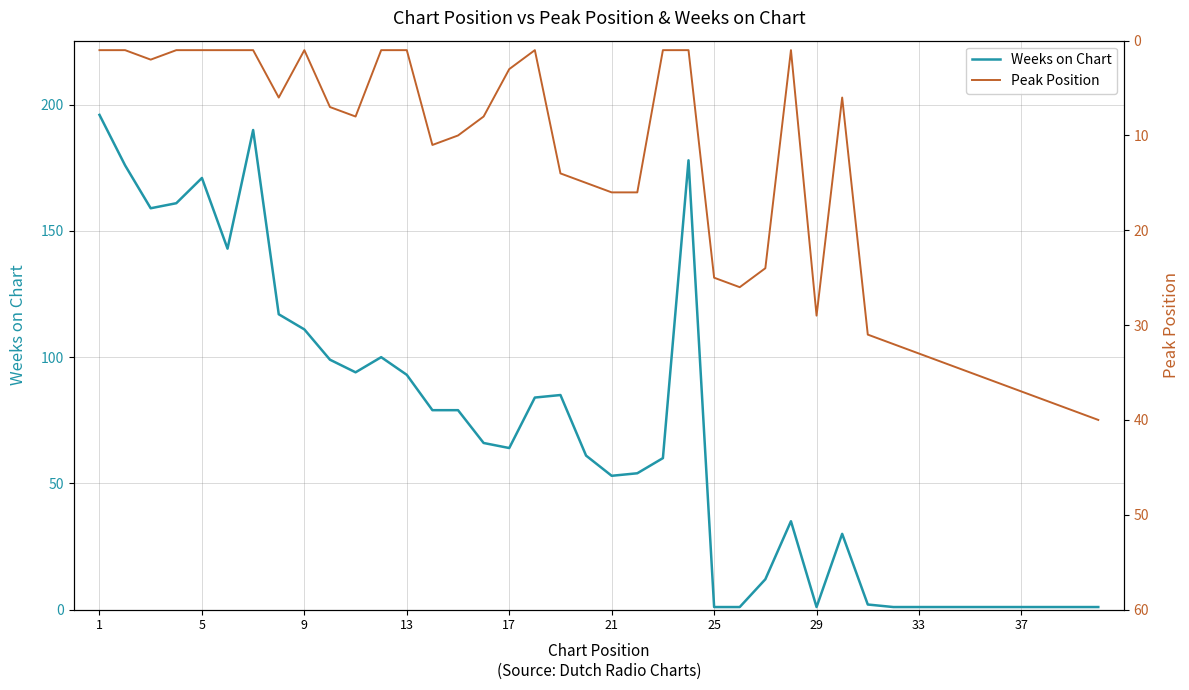

Which series has the largest range (max minus min)?

Weeks on Chart